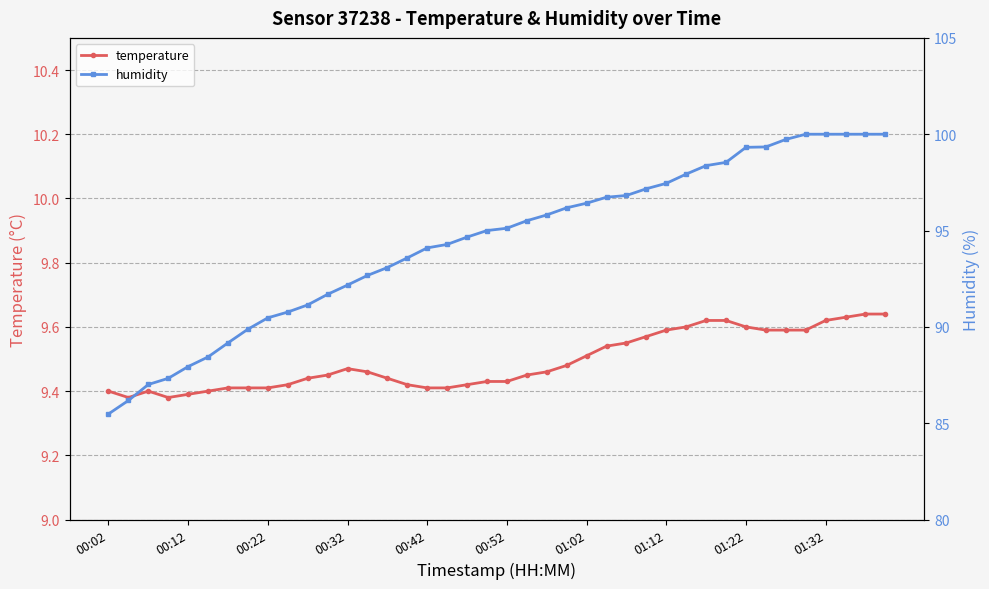

Reading left to right, list all the values displayed in this chart.

temperature: 9.4	9.4	9.4	9.4	9.4	9.4	9.4	9.4	9.4	9.4	9.4	9.4	9.5	9.5	9.4	9.4	9.4	9.4	9.4	9.4	9.4	9.4	9.5	9.5	9.5	9.5	9.6	9.6	9.6	9.6	9.6	9.6	9.6	9.6	9.6	9.6	9.6	9.6	9.6	9.6
humidity: 85.5	86.2	87.0	87.3	87.9	88.4	89.2	89.9	90.5	90.8	91.1	91.7	92.2	92.7	93.1	93.6	94.1	94.3	94.7	95.0	95.1	95.5	95.8	96.2	96.4	96.7	96.8	97.2	97.5	97.9	98.4	98.5	99.3	99.3	99.7	100.0	100.0	100.0	100.0	100.0